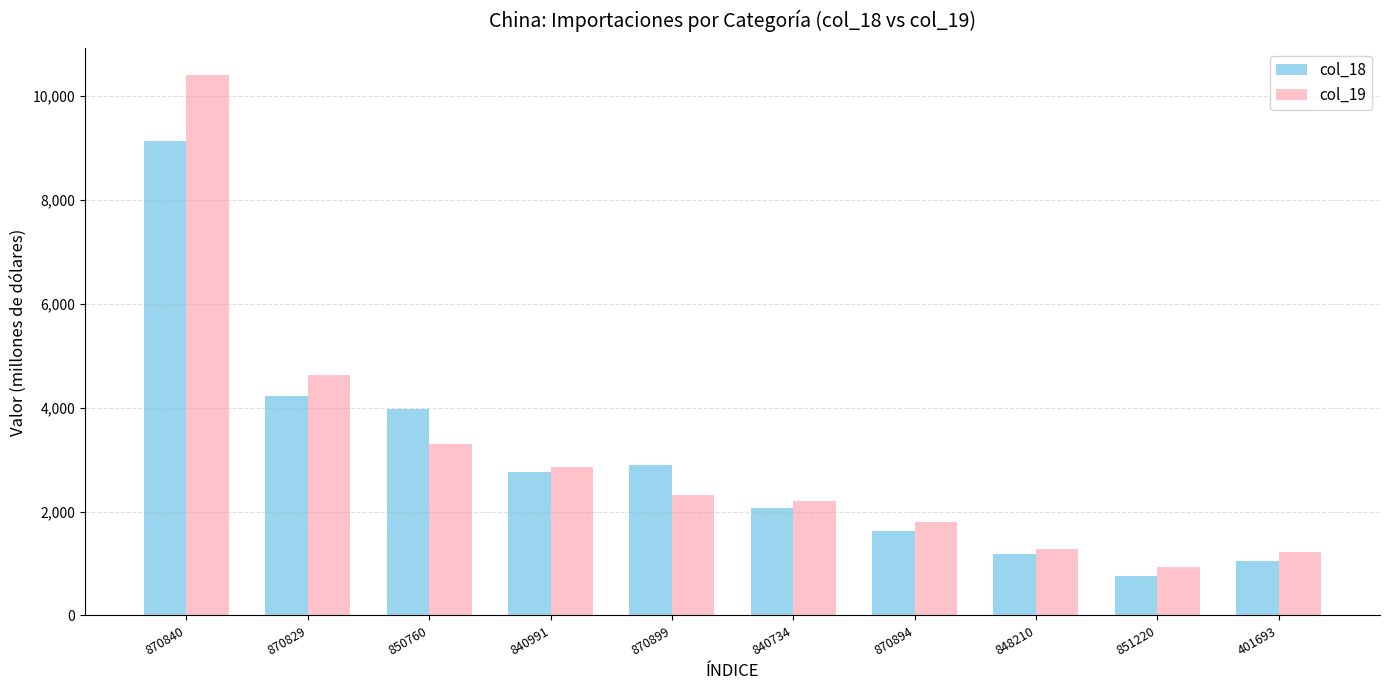

Reading left to right, what are all the values shown in this chart?

col_18: 9137.0	4228.0	3968.1	2754.3	2886.4	2070.7	1629.8	1178.5	755.7	1041.2
col_19: 10395.5	4627.5	3309.4	2855.1	2311.6	2210.9	1790.6	1280.4	933.3	1222.0